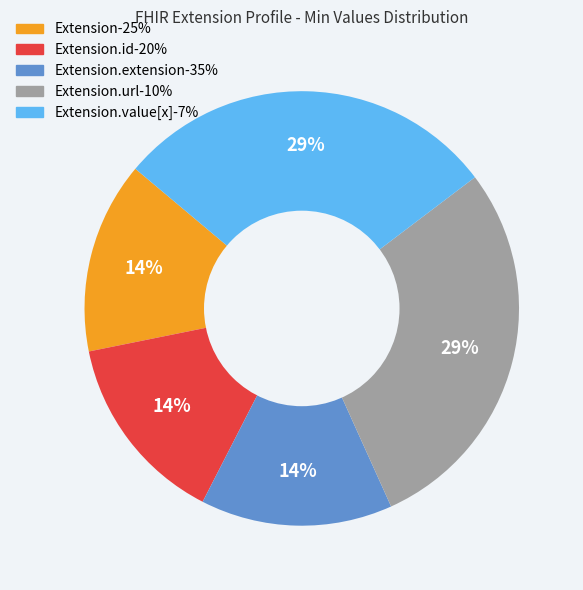

To the nearest percent, what is the average slice percentage?

20%